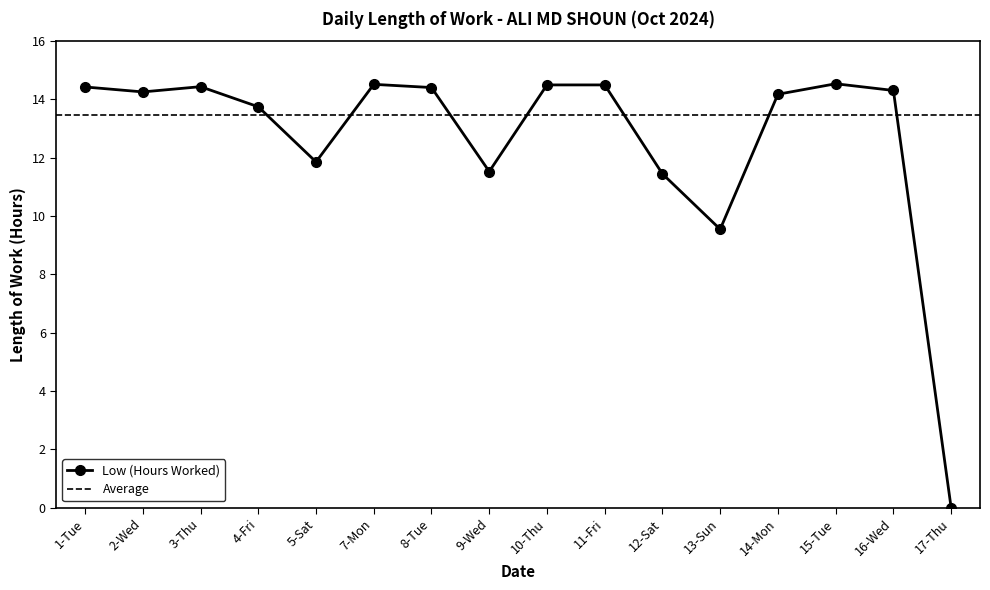

List the labels in order of value, largest first.

15-Tue, 7-Mon, 10-Thu, 11-Fri, 3-Thu, 1-Tue, 8-Tue, 16-Wed, 2-Wed, 14-Mon, 4-Fri, 5-Sat, 9-Wed, 12-Sat, 13-Sun, 17-Thu